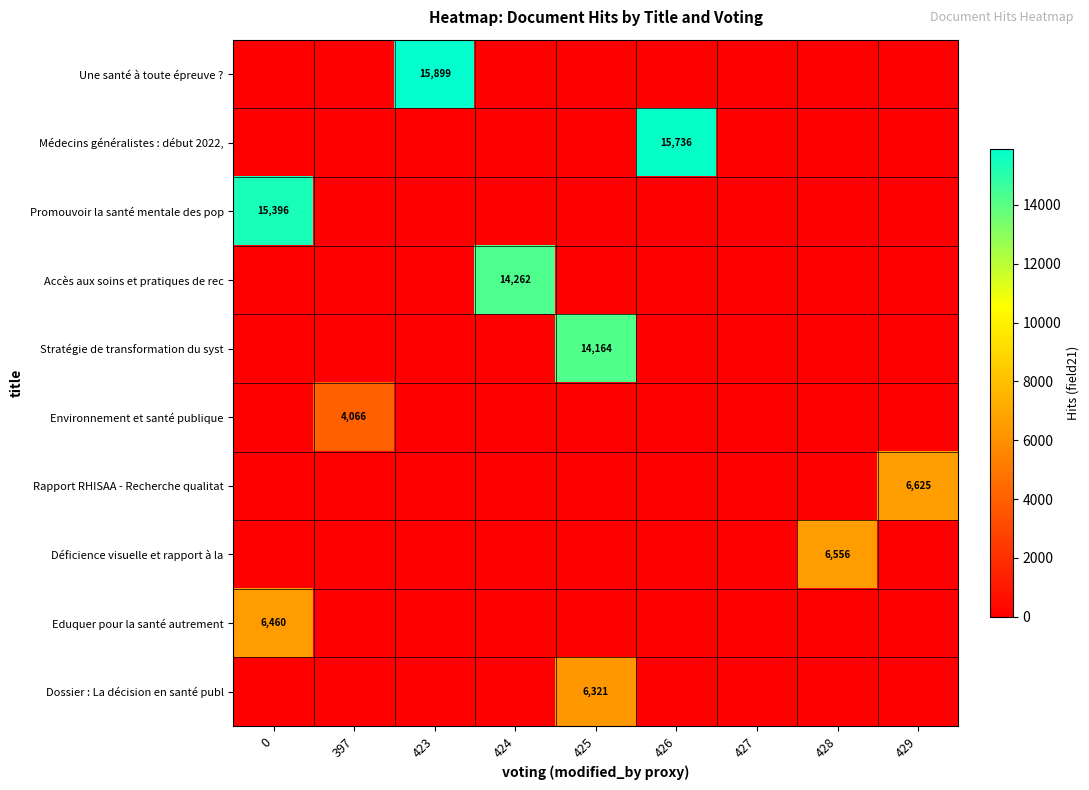

True or false: Médecins généralistes : début 2022, has a value of 25189 at 426.

False